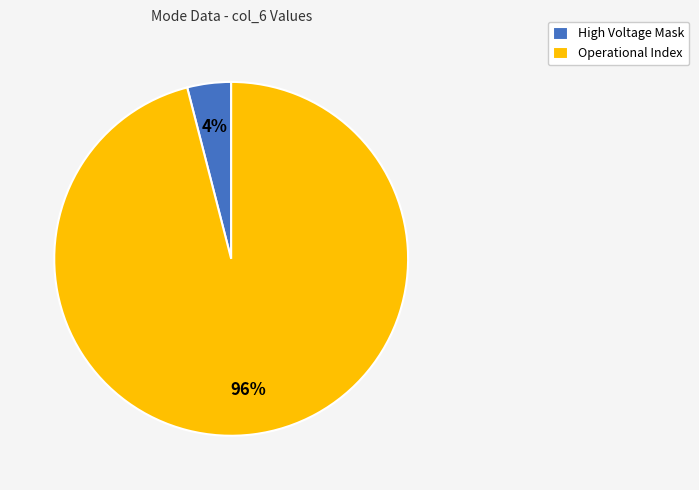

Is the sum of High Voltage Mask and Operational Index greater than half?

Yes